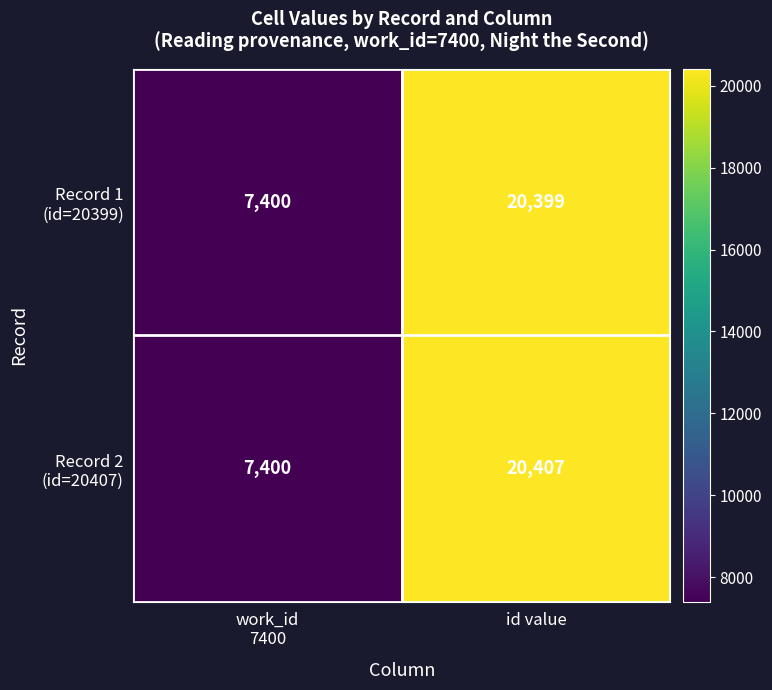

How many categories are shown in the chart?

2